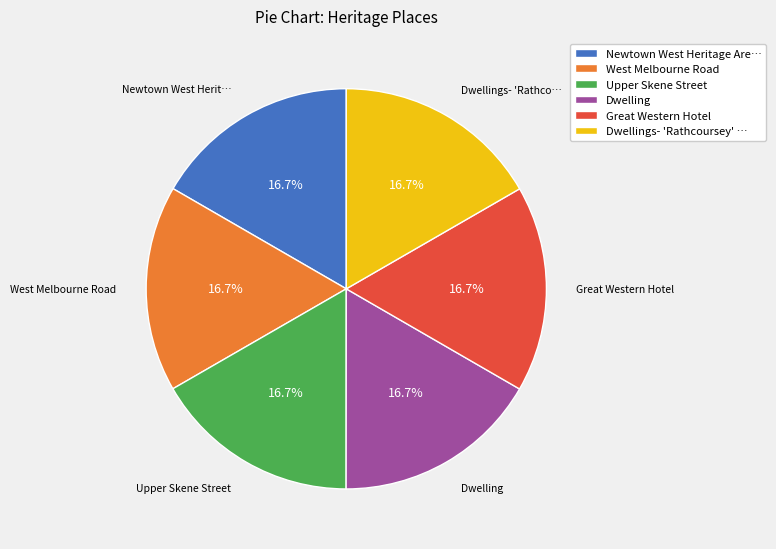

What is the ratio of the value at West Melbourne Road to the value at Dwellings- 'Rathcoursey' …?

1.0